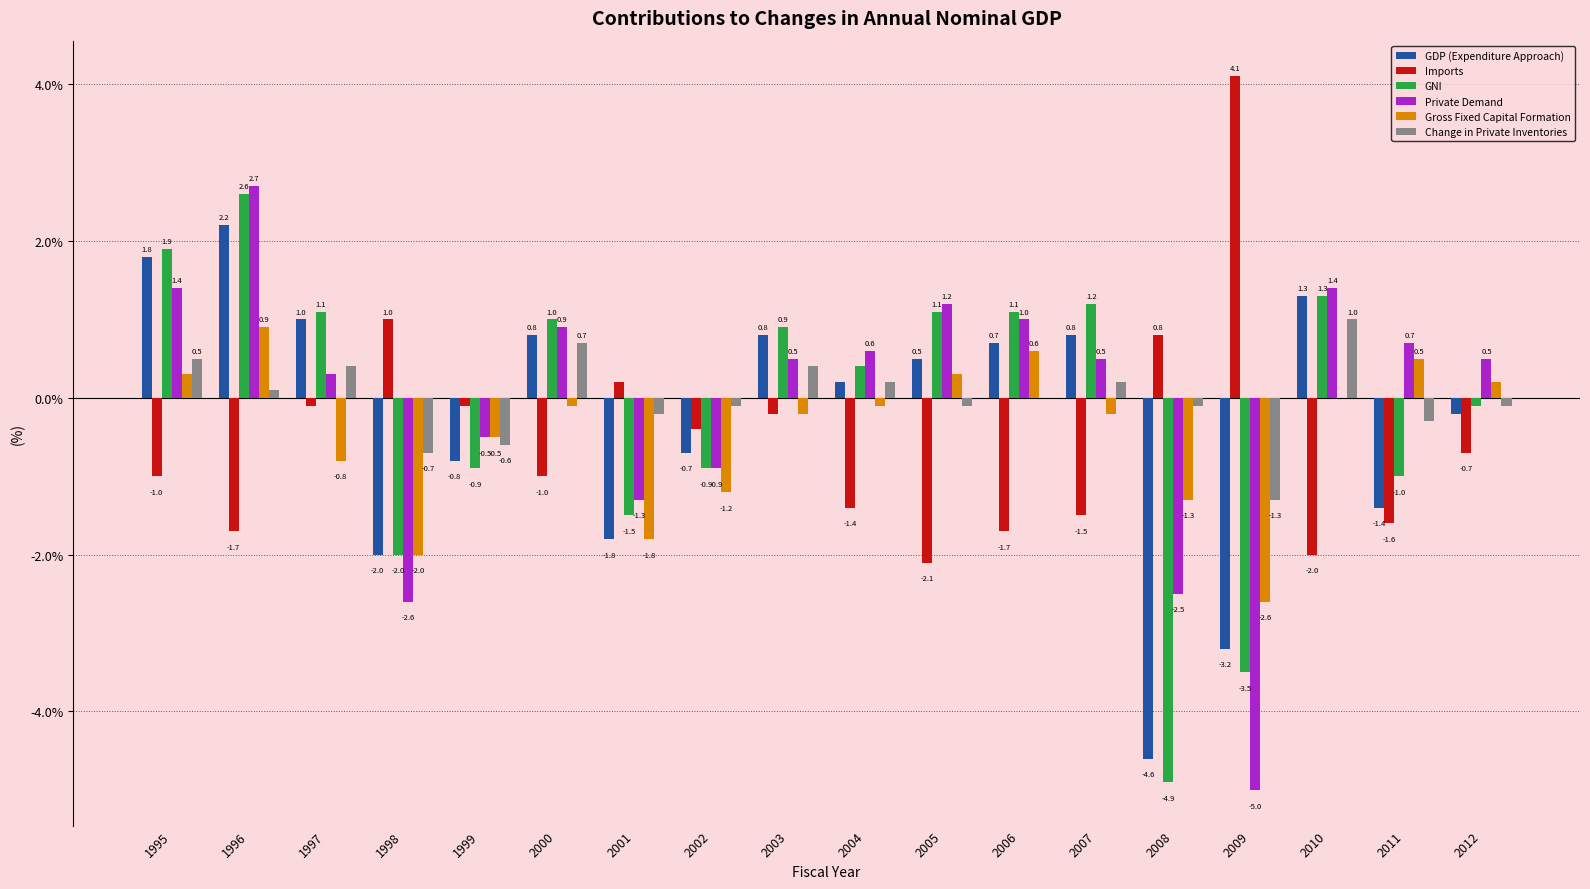

Reading left to right, list all the values displayed in this chart.

GDP (Expenditure Approach): 1995=1.8	1996=2.2	1997=1.0	1998=-2.0	1999=-0.8	2000=0.8	2001=-1.8	2002=-0.7	2003=0.8	2004=0.2	2005=0.5	2006=0.7	2007=0.8	2008=-4.6	2009=-3.2	2010=1.3	2011=-1.4	2012=-0.2
Imports: 1995=-1.0	1996=-1.7	1997=-0.1	1998=1.0	1999=-0.1	2000=-1.0	2001=0.2	2002=-0.4	2003=-0.2	2004=-1.4	2005=-2.1	2006=-1.7	2007=-1.5	2008=0.8	2009=4.1	2010=-2.0	2011=-1.6	2012=-0.7
GNI: 1995=1.9	1996=2.6	1997=1.1	1998=-2.0	1999=-0.9	2000=1.0	2001=-1.5	2002=-0.9	2003=0.9	2004=0.4	2005=1.1	2006=1.1	2007=1.2	2008=-4.9	2009=-3.5	2010=1.3	2011=-1.0	2012=-0.1
Private Demand: 1995=1.4	1996=2.7	1997=0.3	1998=-2.6	1999=-0.5	2000=0.9	2001=-1.3	2002=-0.9	2003=0.5	2004=0.6	2005=1.2	2006=1.0	2007=0.5	2008=-2.5	2009=-5.0	2010=1.4	2011=0.7	2012=0.5
Gross Fixed Capital Formation: 1995=0.3	1996=0.9	1997=-0.8	1998=-2.0	1999=-0.5	2000=-0.1	2001=-1.8	2002=-1.2	2003=-0.2	2004=-0.1	2005=0.3	2006=0.6	2007=-0.2	2008=-1.3	2009=-2.6	2010=0.0	2011=0.5	2012=0.2
Change in Private Inventories: 1995=0.5	1996=0.1	1997=0.4	1998=-0.7	1999=-0.6	2000=0.7	2001=-0.2	2002=-0.1	2003=0.4	2004=0.2	2005=-0.1	2006=0.0	2007=0.2	2008=-0.1	2009=-1.3	2010=1.0	2011=-0.3	2012=-0.1